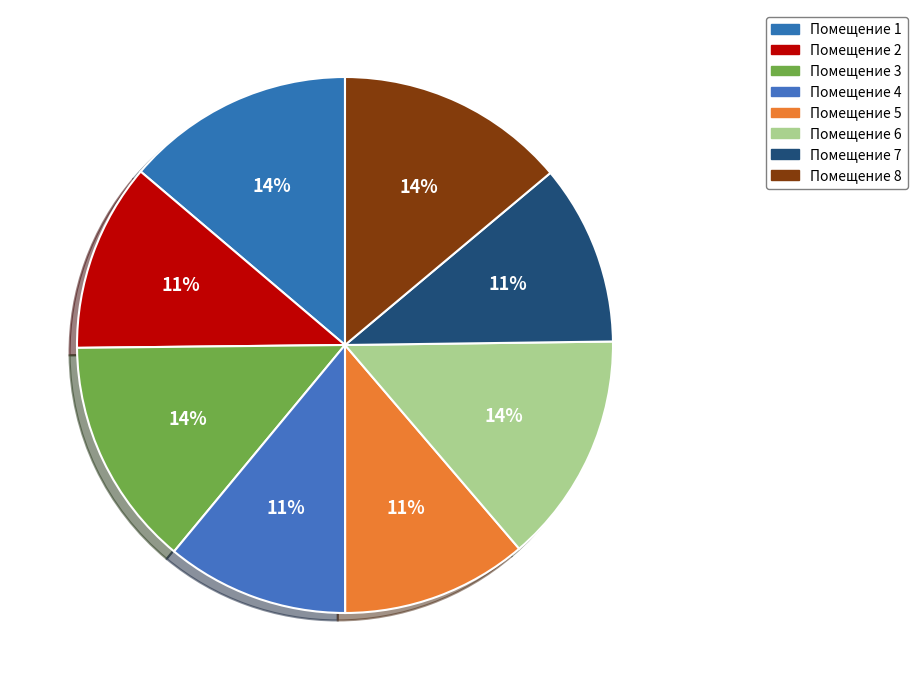

How many segments does this pie chart have?

8